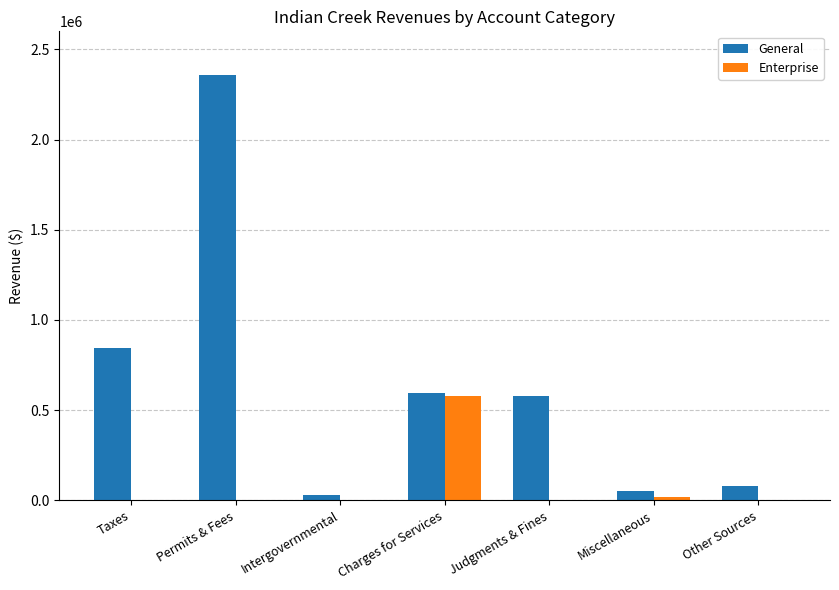

Between Permits & Fees and Other Sources, which series saw the biggest shift?

General